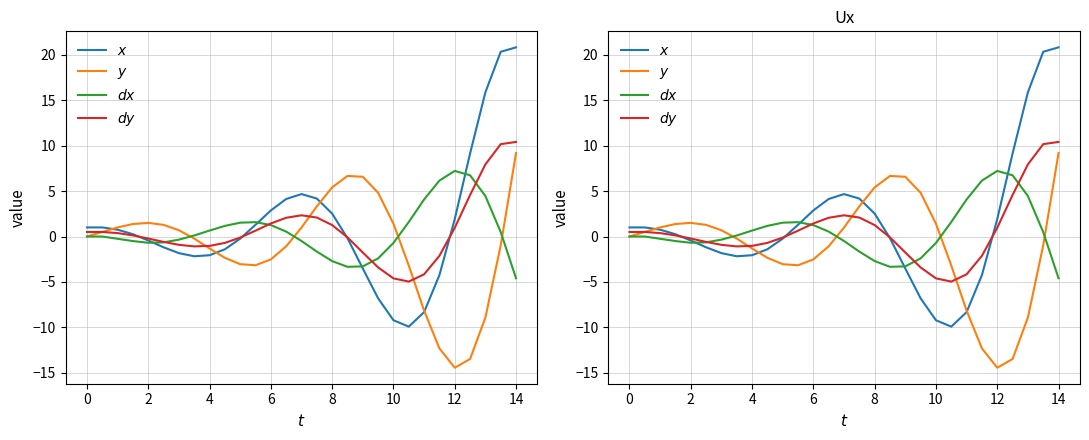

Which series has the widest spread of values?

$x$